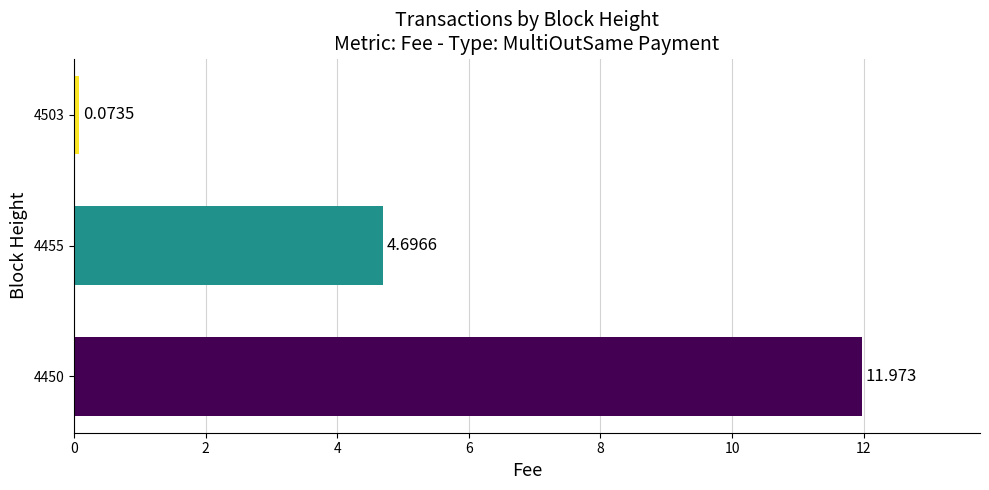

At which category does the chart reach its minimum across all series?

4503